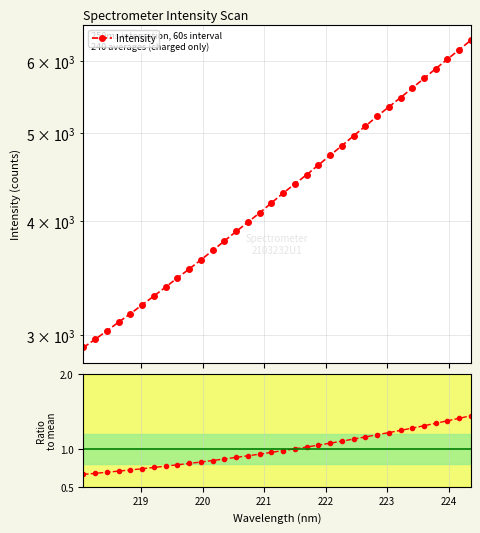

What is the difference between the maximum and minimum values in the Ratio to mean series?

0.8